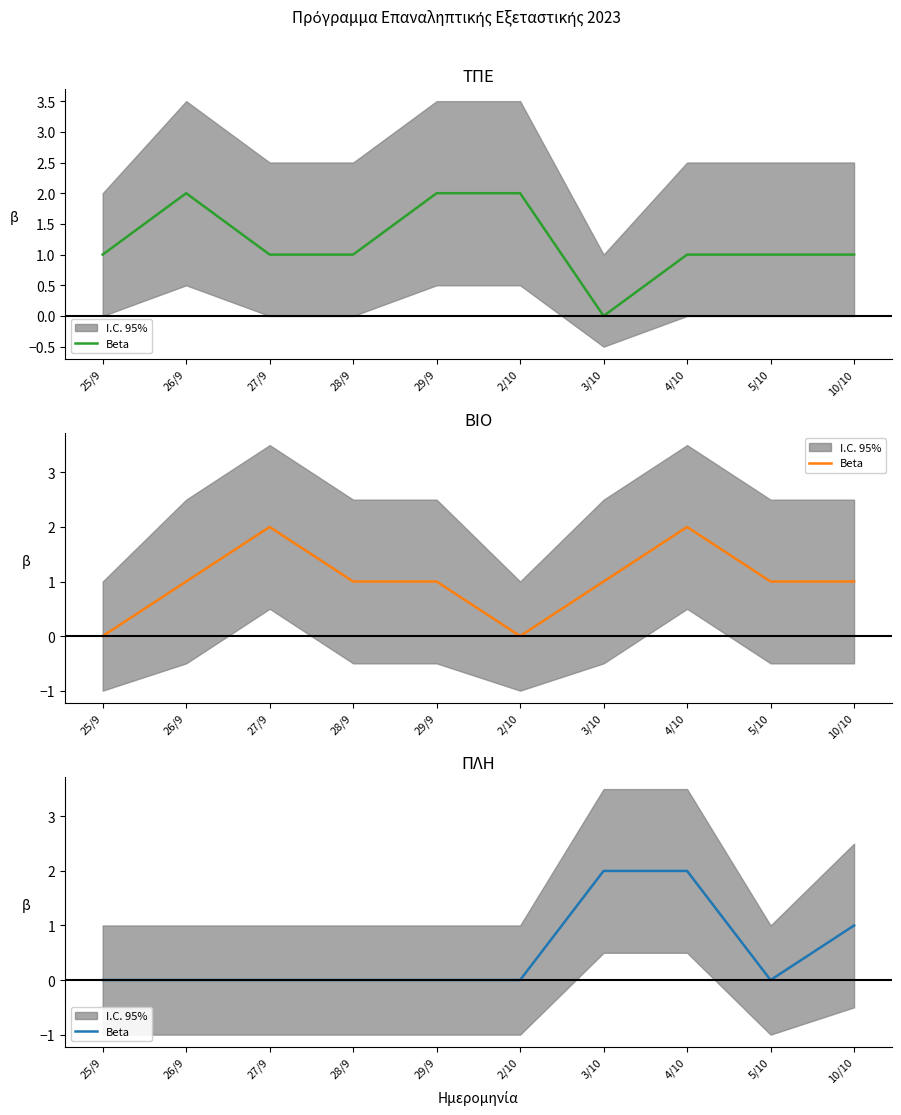

Does the chart have visible grid lines?

No